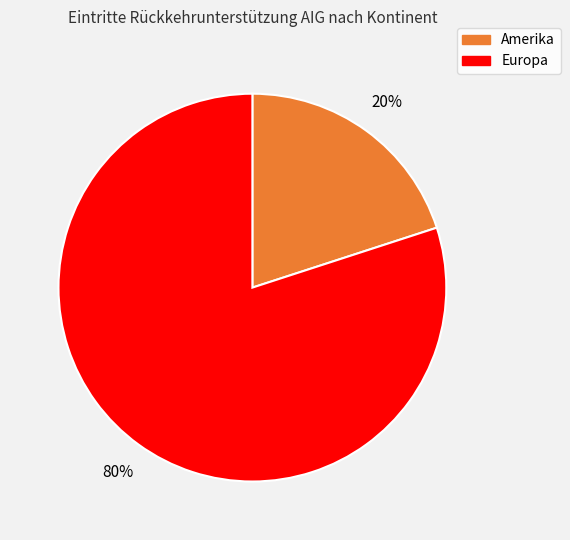

To the nearest percent, what is the difference between the largest and smallest slice percentages?

60%